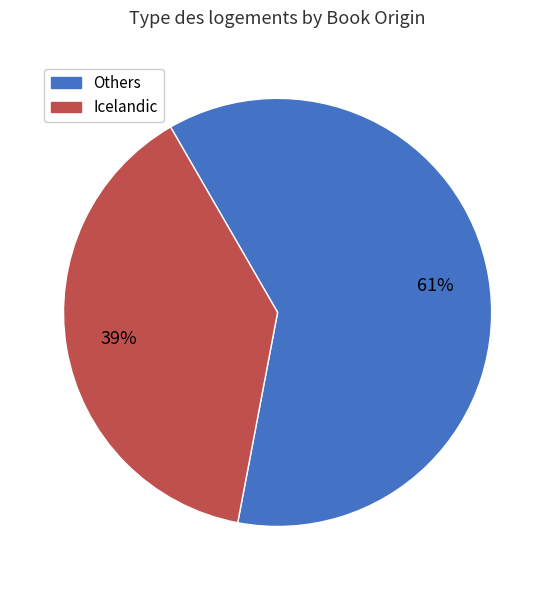

Does any single category account for the majority?

Yes